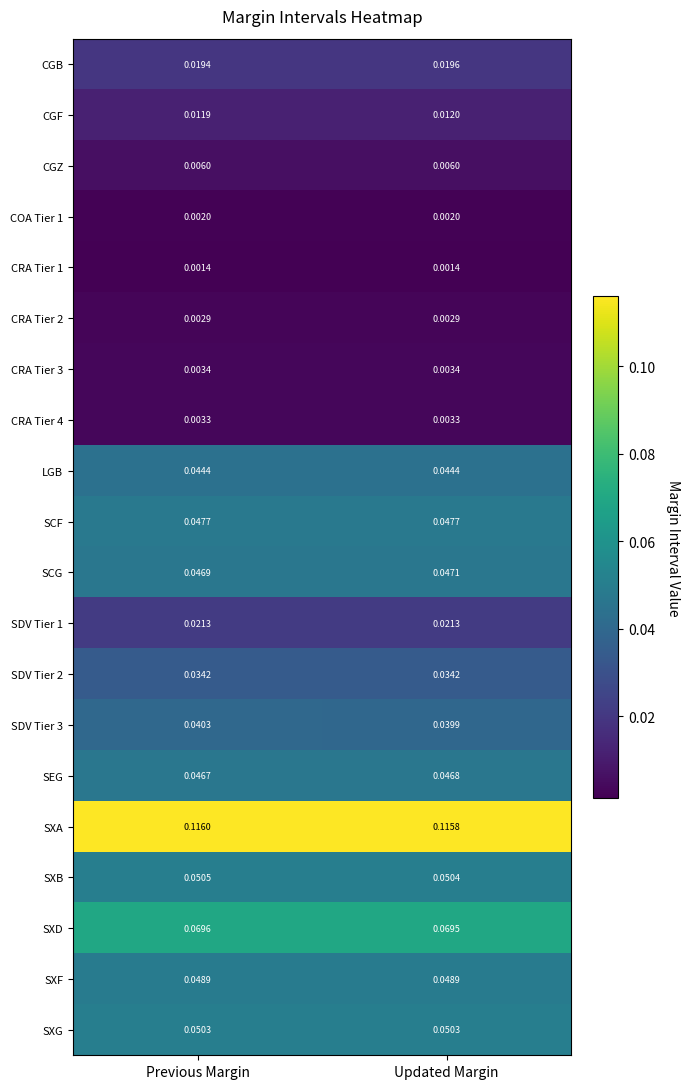

List the series in order of their peak value, highest first.

SXA, SXD, SXB, SXG, SXF, SCF, SCG, SEG, LGB, SDV Tier 3, SDV Tier 2, SDV Tier 1, CGB, CGF, CGZ, CRA Tier 3, CRA Tier 4, CRA Tier 2, COA Tier 1, CRA Tier 1